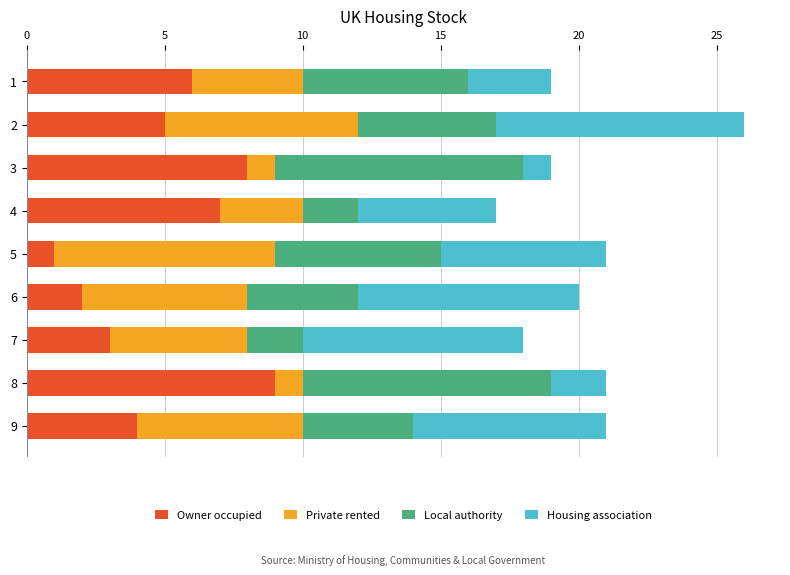

Is it true that Owner occupied equals 4 at 9?

True